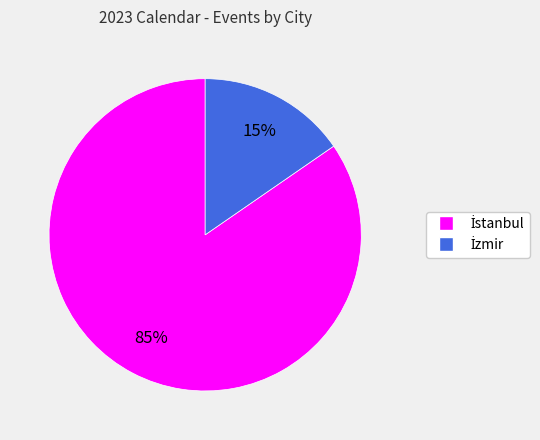

Does any single category account for the majority?

Yes